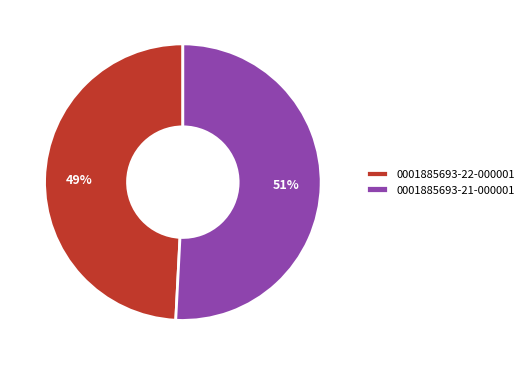

What is the majority slice?

0001885693-21-000001